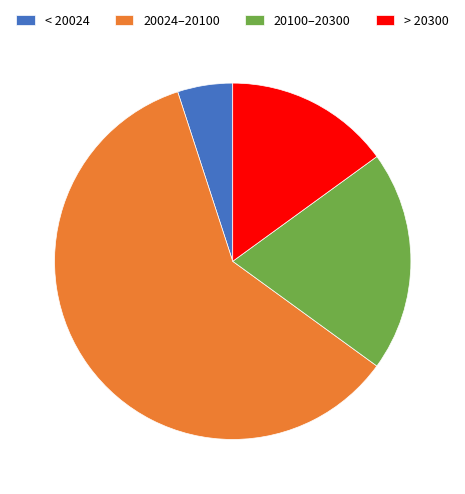

How many segments does this pie chart have?

4